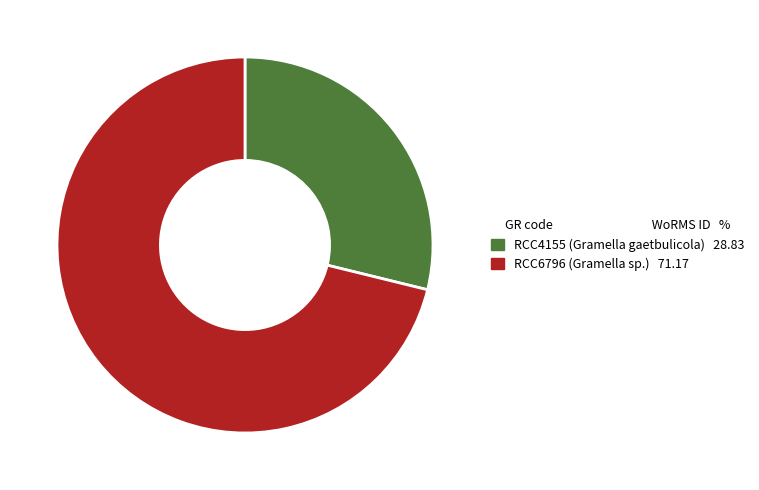

The RCC6796 slice represents 64% of the pie. True or false?

False